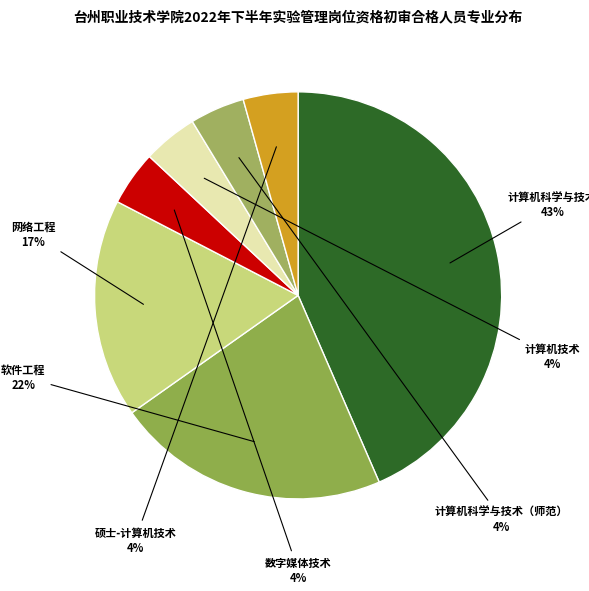

To the nearest percent, what portion does 数字媒体技术 represent?

4%